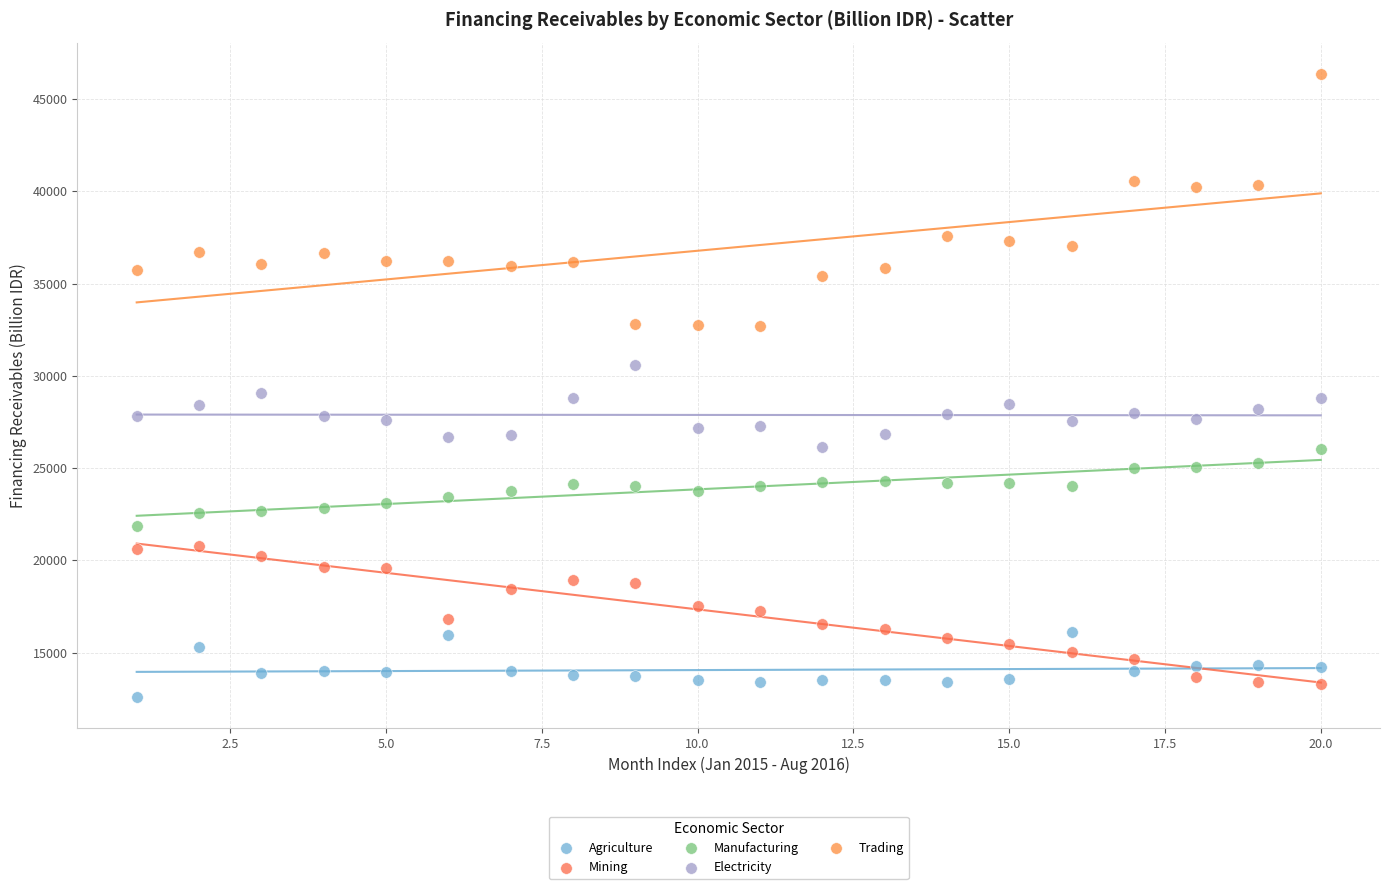

Which series reaches the maximum Y coordinate?

Trading